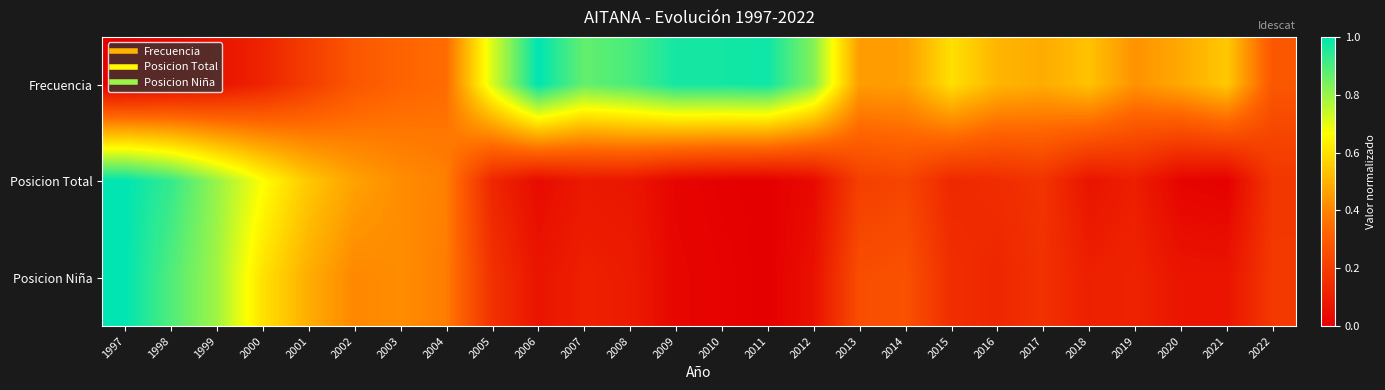

Reading right to left, list all the values displayed in this chart.

Frecuencia: 2022=0.3	2021=0.5	2020=0.5	2019=0.4	2018=0.5	2017=0.5	2016=0.5	2015=0.6	2014=0.5	2013=0.5	2012=0.8	2011=1.0	2010=1.0	2009=1.0	2008=0.9	2007=0.9	2006=1.0	2005=0.7	2004=0.3	2003=0.3	2002=0.3	2001=0.2	2000=0.1	1999=0.1	1998=0.0	1997=0.0
Posicion Total: 2022=0.2	2021=0.0	2020=0.0	2019=0.1	2018=0.1	2017=0.2	2016=0.1	2015=0.1	2014=0.2	2013=0.2	2012=0.0	2011=0.0	2010=0.0	2009=0.0	2008=0.1	2007=0.1	2006=0.0	2005=0.1	2004=0.4	2003=0.4	2002=0.5	2001=0.5	2000=0.7	1999=0.8	1998=0.9	1997=1.0
Posicion Niña: 2022=0.2	2021=0.1	2020=0.1	2019=0.1	2018=0.1	2017=0.2	2016=0.1	2015=0.2	2014=0.3	2013=0.3	2012=0.1	2011=0.0	2010=0.0	2009=0.0	2008=0.1	2007=0.1	2006=0.1	2005=0.2	2004=0.4	2003=0.4	2002=0.4	2001=0.5	2000=0.6	1999=0.8	1998=0.9	1997=1.0